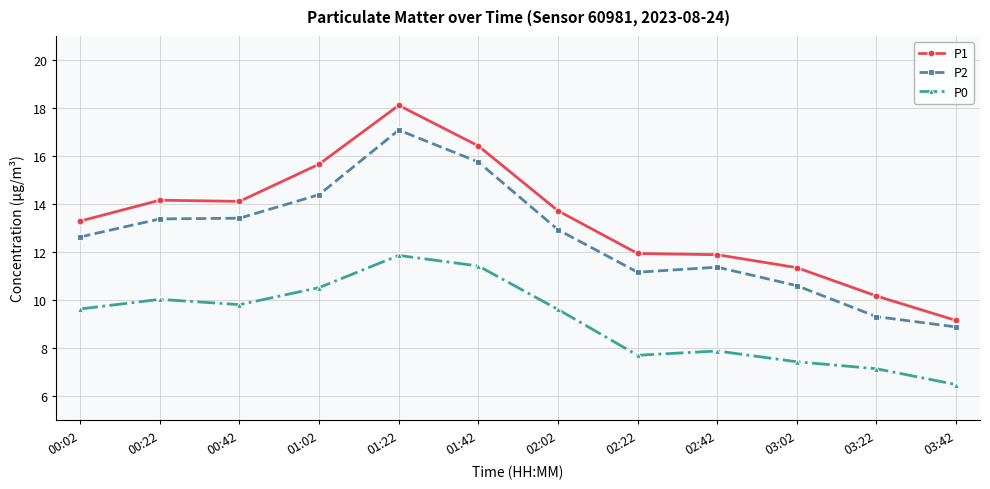

True or false: P2 and P1 intersect in this chart.

False